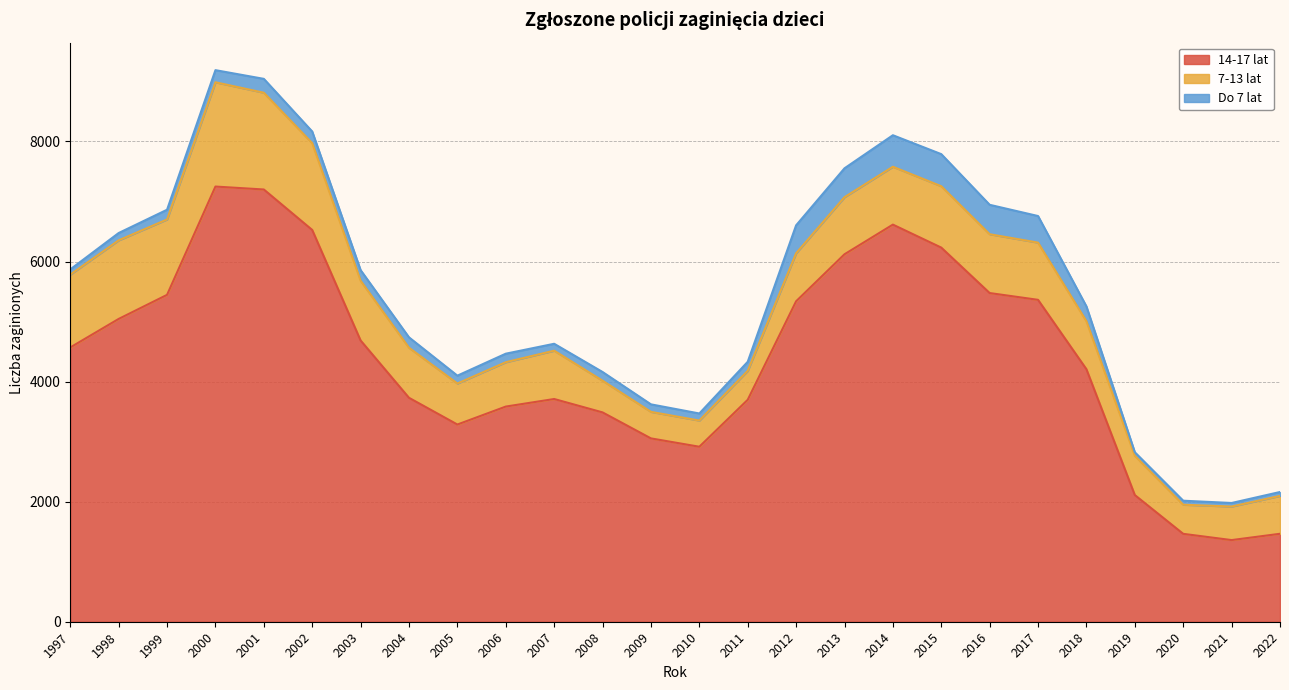

The value of 14-17 lat at 2022 is 705. True or false?

False